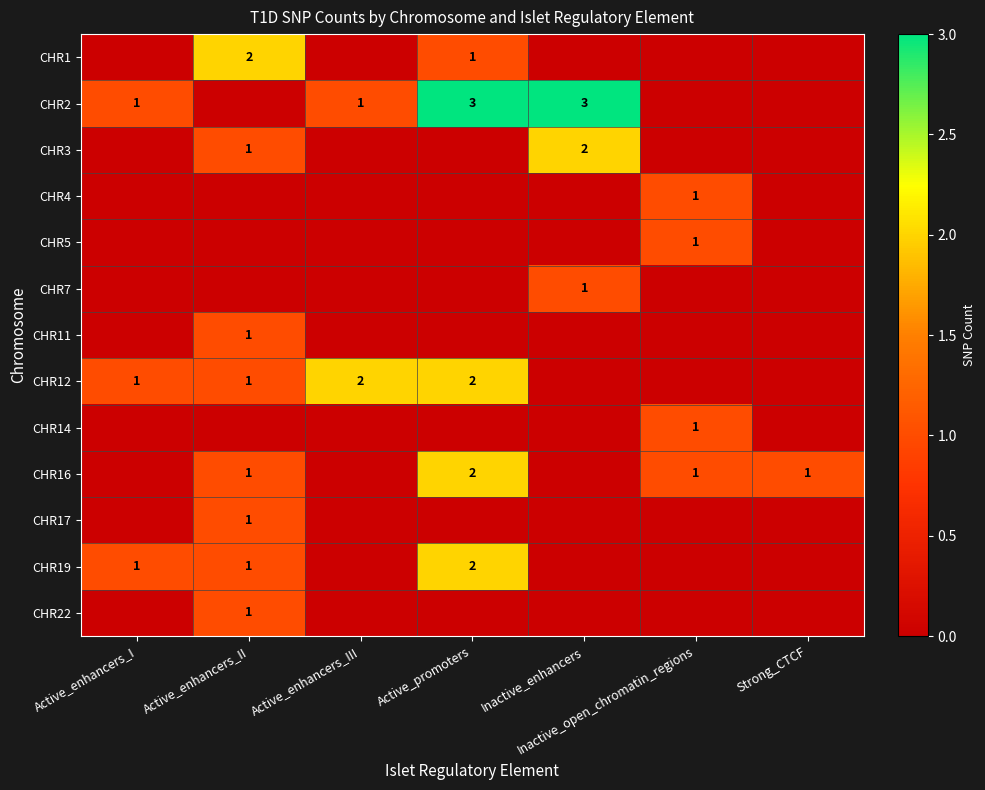

True or false: CHR2 has a value of 1 at Active_enhancers_I.

True